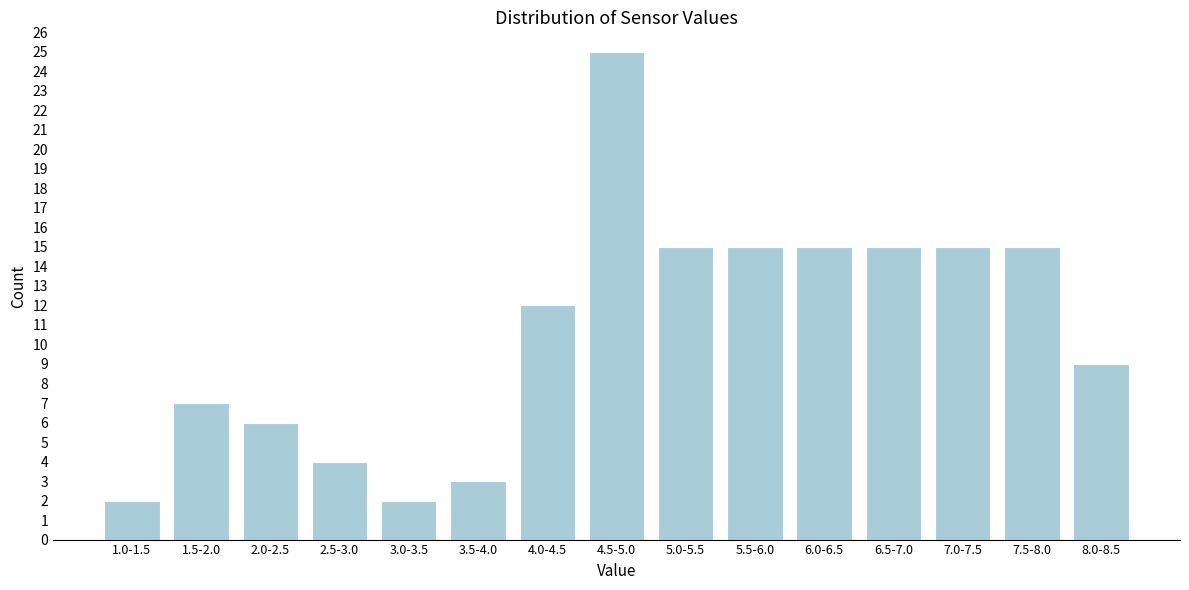

Reading right to left, what are all the values shown in this chart?

9	15	15	15	15	15	15	25	12	3	2	4	6	7	2